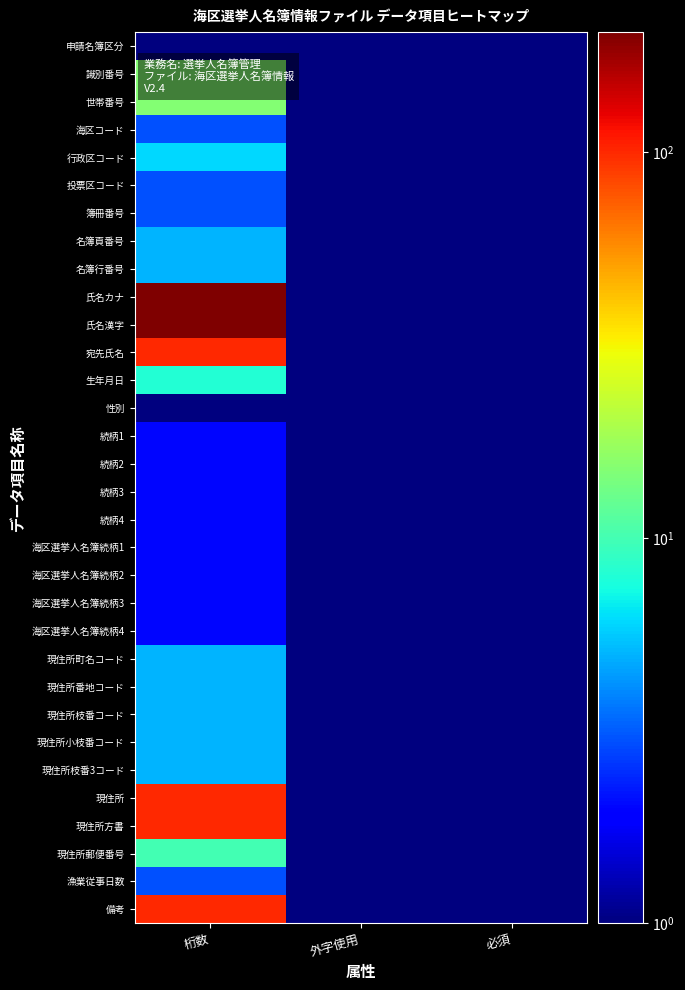

At how many categories does at least one series exceed 174?

1